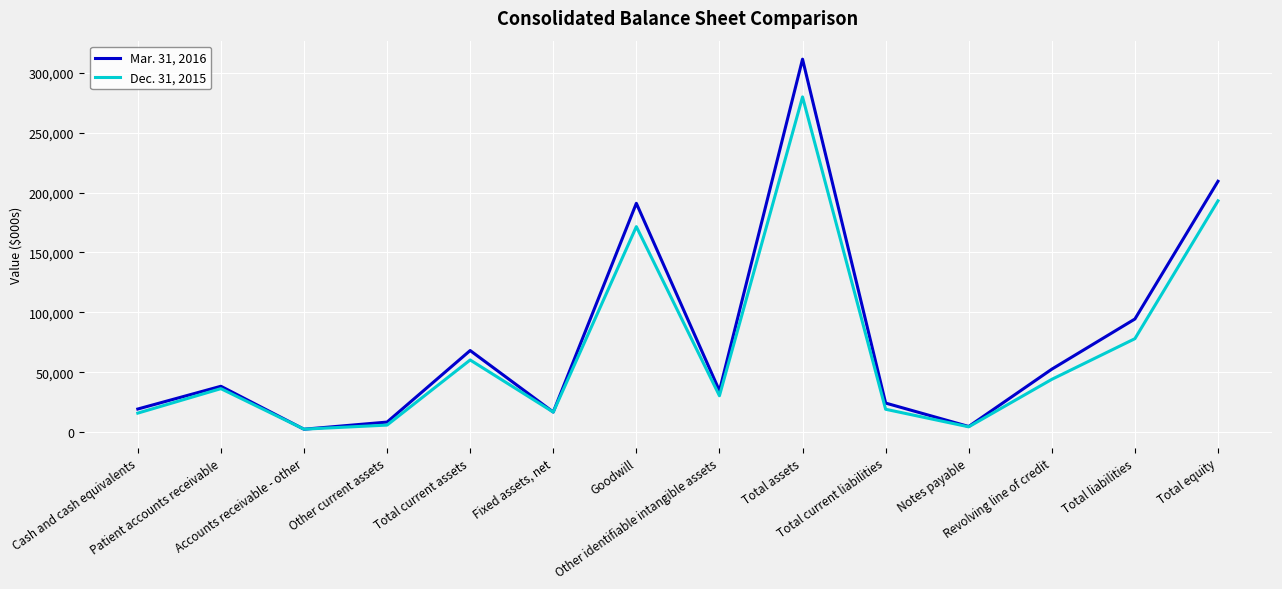

In Dec. 31, 2015, how many points are lower than both neighbors (excluding endpoints)?

4